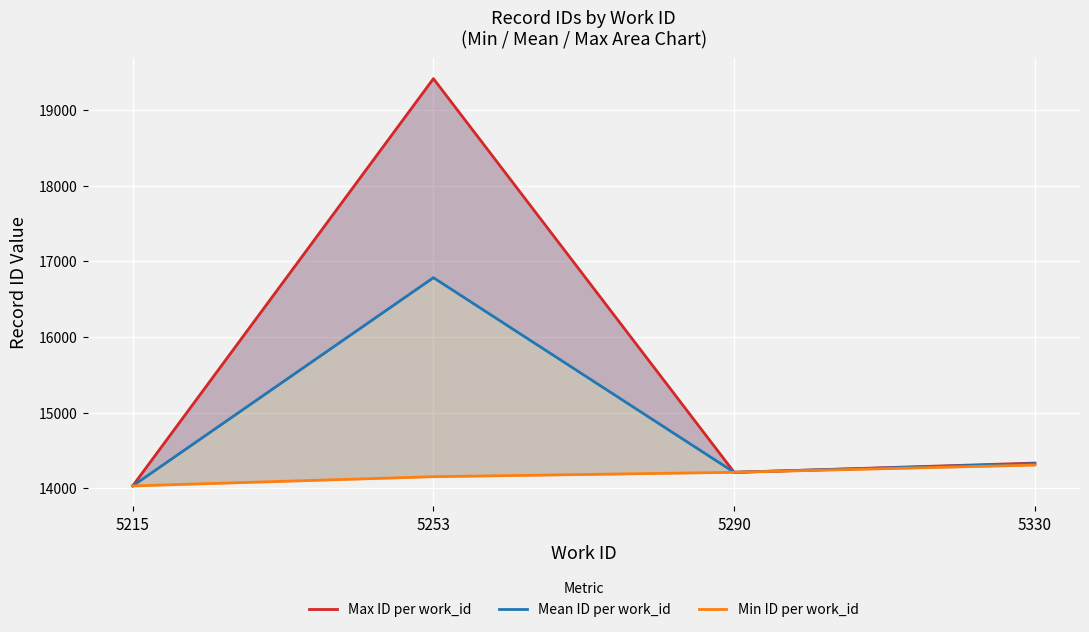

Is the value of Min ID per work_id at 5330 greater than the value of Mean ID per work_id at 5290?

Yes